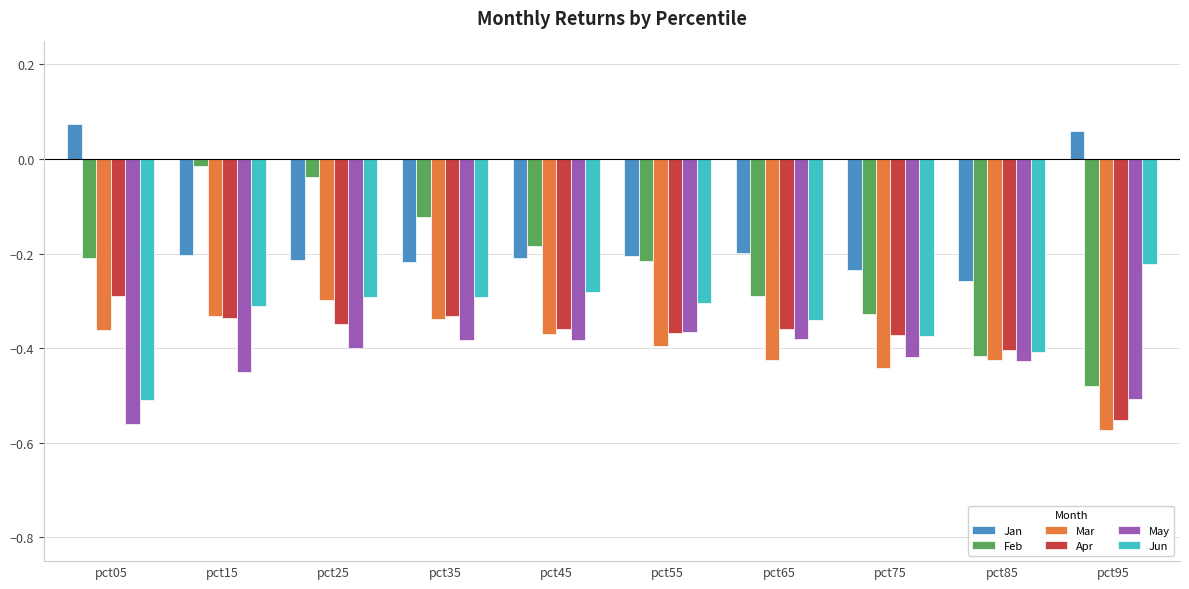

What is the sum of all May values?

-4.3